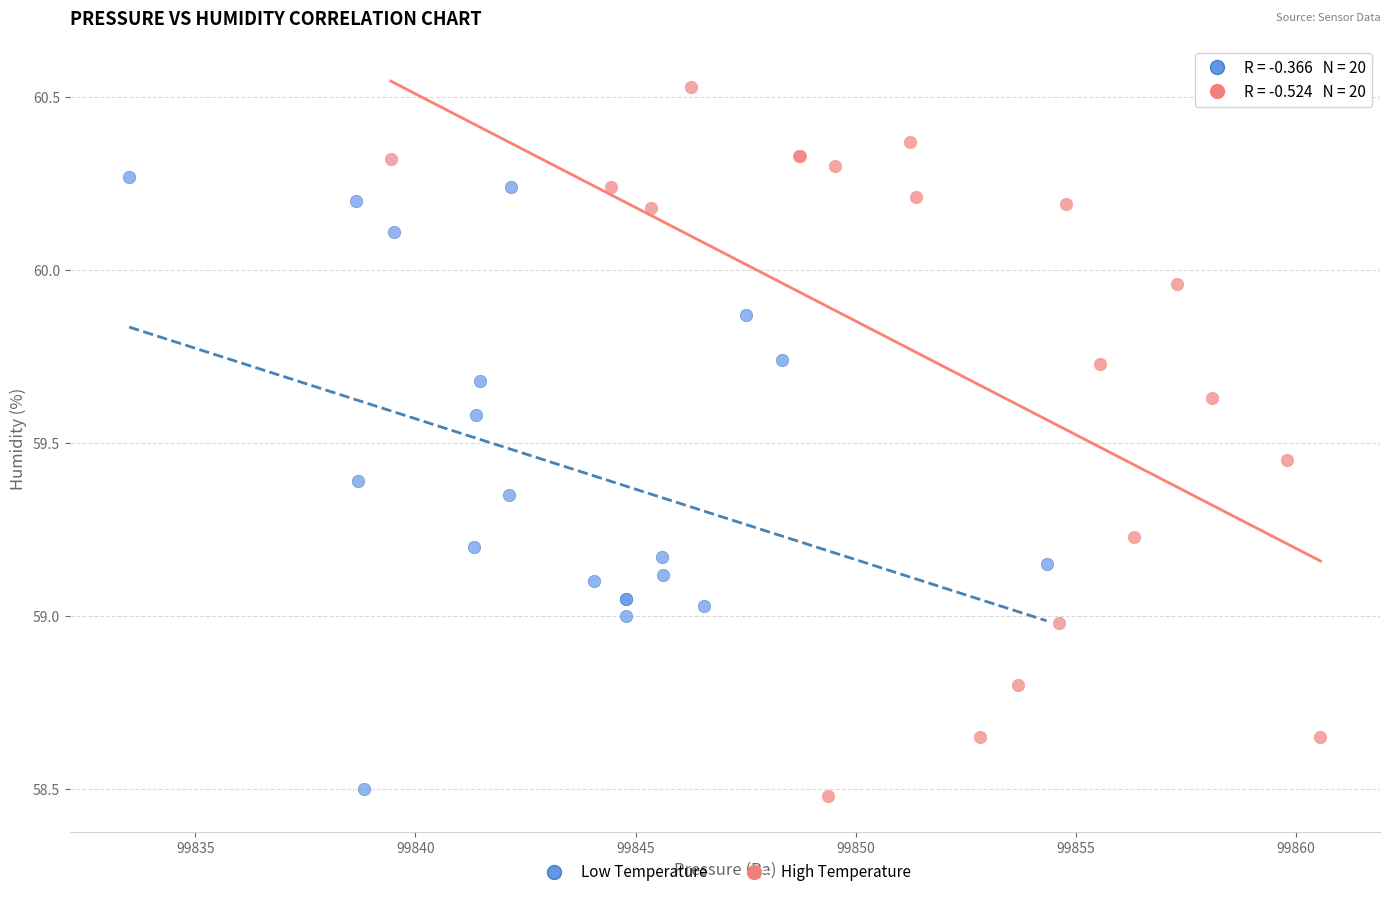

Which series reaches the maximum Y coordinate?

High Temperature